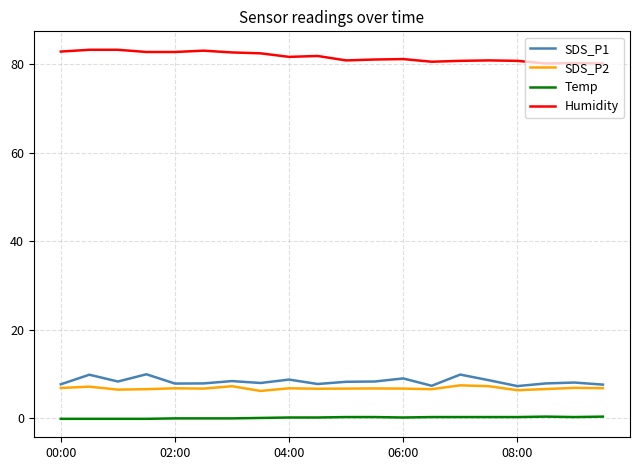

True or false: Temp and SDS_P2 cross at least once.

False